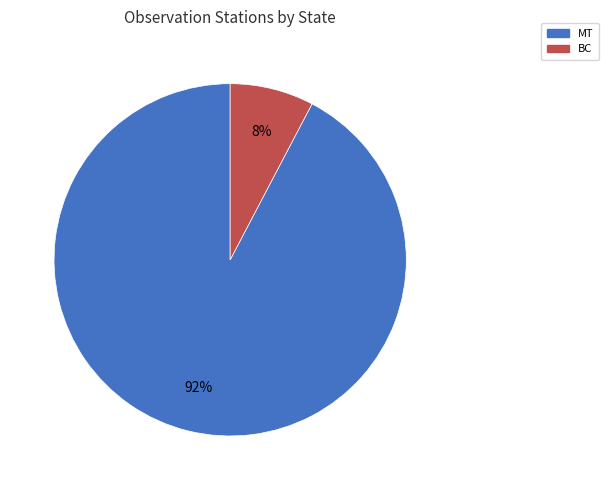

Is there a majority slice in this chart?

Yes